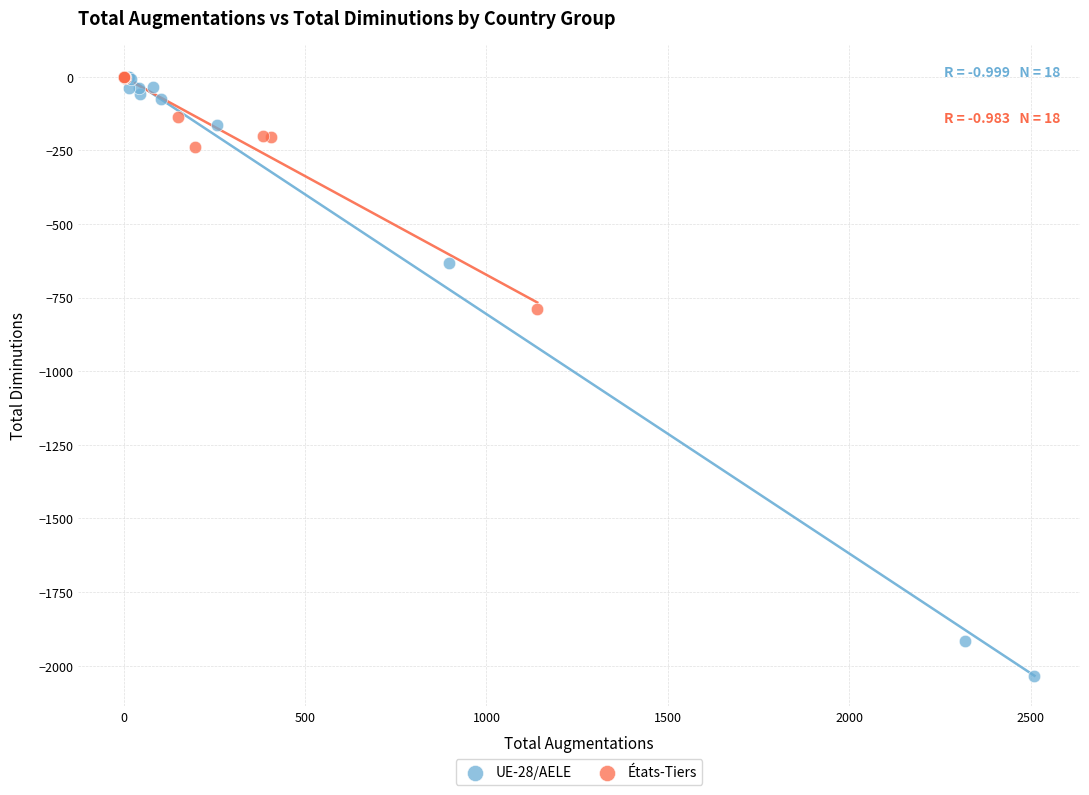

Which series reaches the minimum Y coordinate?

UE-28/AELE